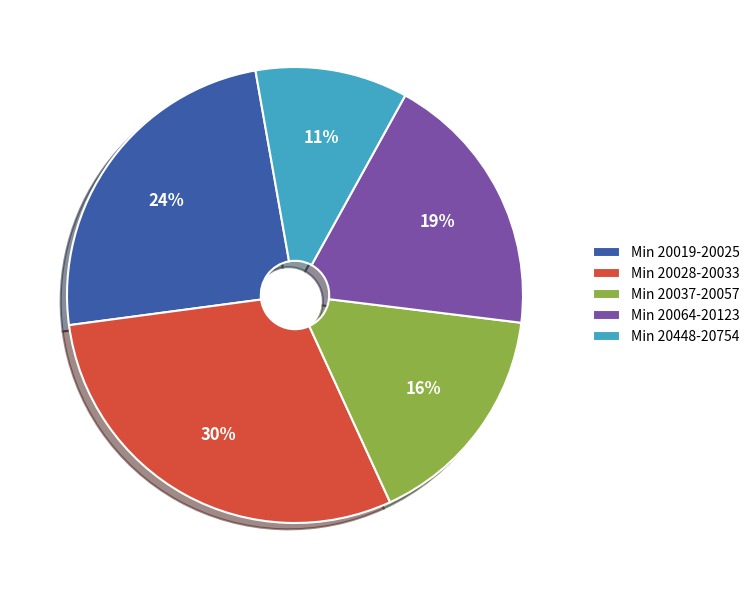

Is the sum of Min 20019-20025 and Min 20028-20033 greater than half?

Yes